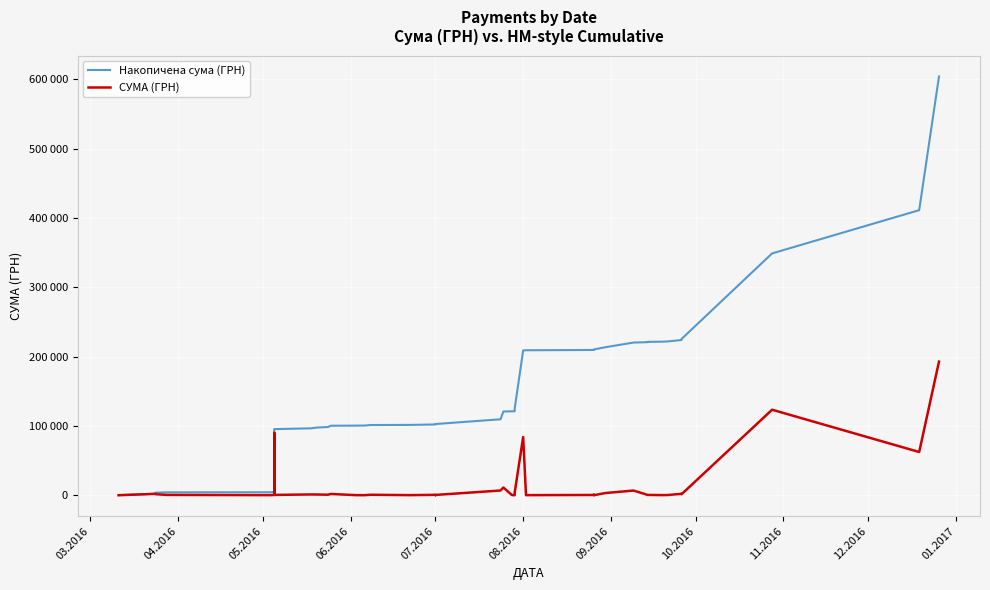

True or false: Накопичена сума (ГРН) has more than 2 interior local peaks.

False